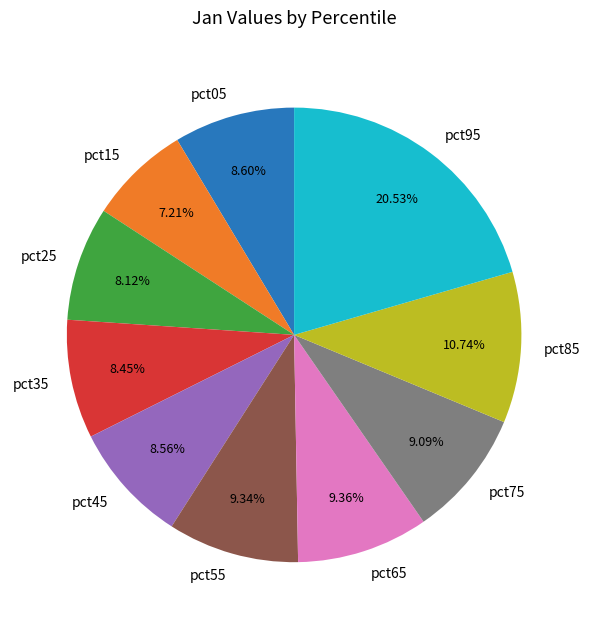

Which has a higher value, pct05 or pct55?

pct55